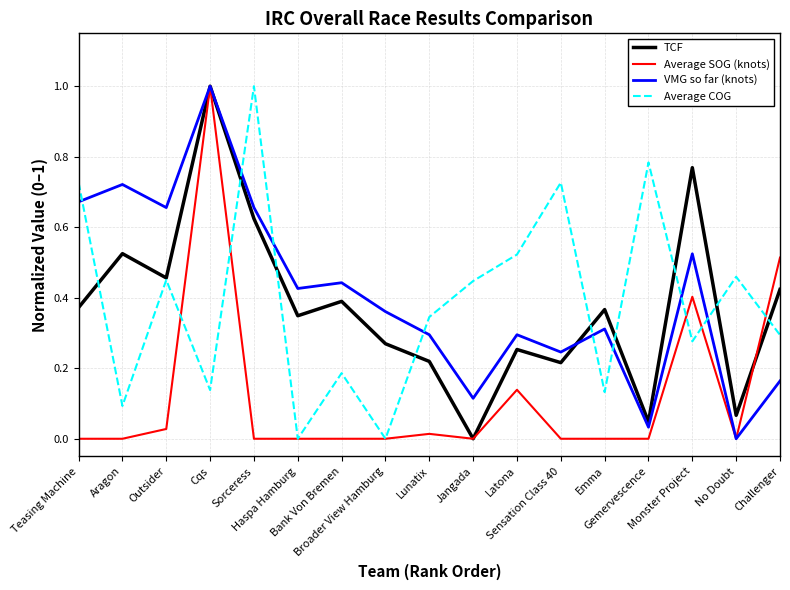

Reading left to right, list all the values displayed in this chart.

TCF: 0.4	0.5	0.5	1.0	0.6	0.3	0.4	0.3	0.2	0.0	0.3	0.2	0.4	0.0	0.8	0.1	0.4
Average SOG (knots): 0.0	0.0	0.0	1.0	0.0	0.0	0.0	0.0	0.0	0.0	0.1	0.0	0.0	0.0	0.4	0.0	0.5
VMG so far (knots): 0.7	0.7	0.7	1.0	0.7	0.4	0.4	0.4	0.3	0.1	0.3	0.2	0.3	0.0	0.5	0.0	0.2
Average COG: 0.7	0.1	0.5	0.1	1.0	0.0	0.2	0.0	0.3	0.4	0.5	0.7	0.1	0.8	0.3	0.5	0.3